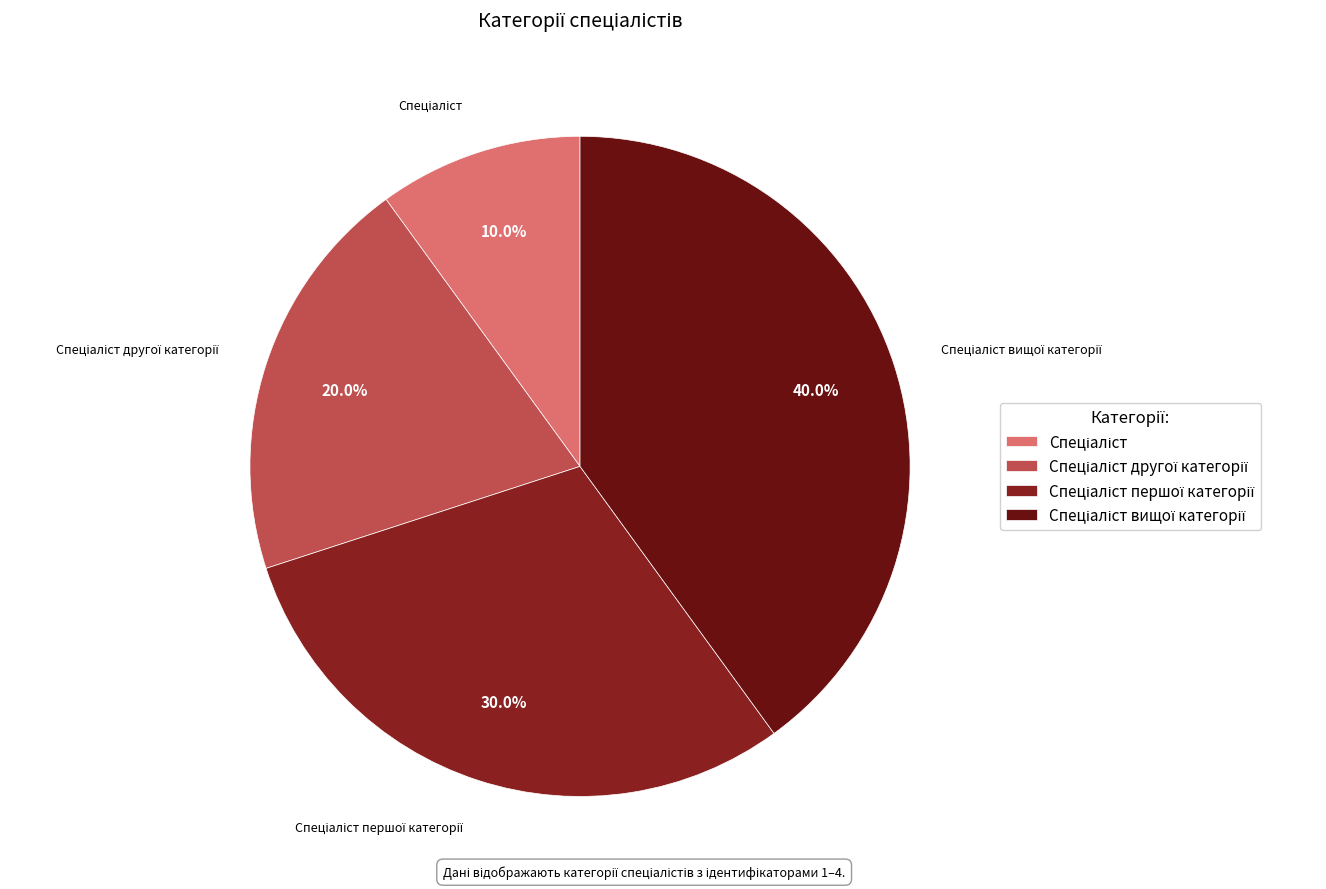

How many slices are in this pie chart?

4